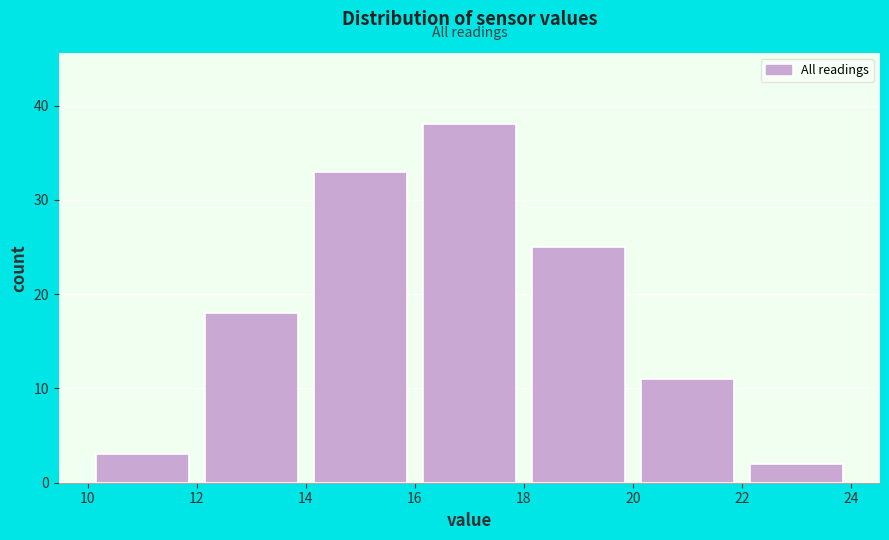

Which range on the x-axis has the tallest bar?

16 to 18